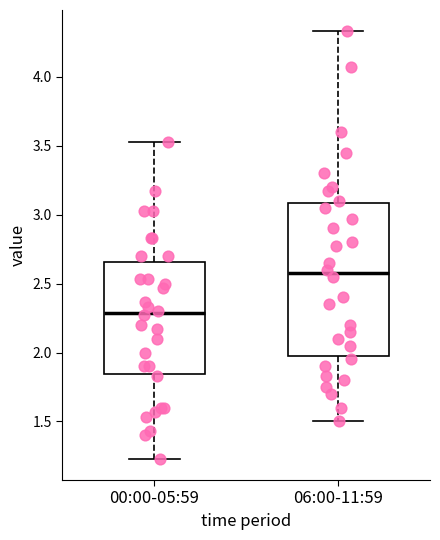

Where does the lower whisker of the box for 00:00-05:59 end on the y-axis? The values are not printed on the chart, so give them approximately, as read against the axis.

1.25